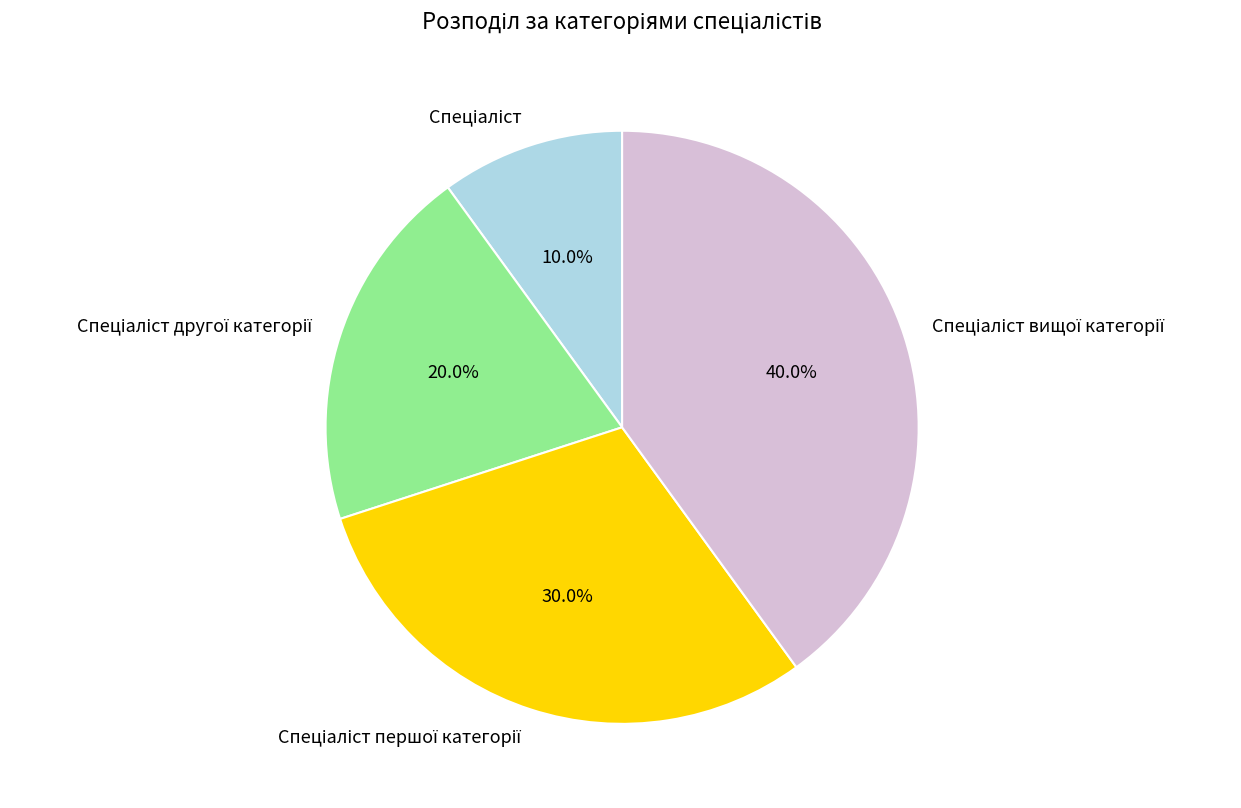

To the nearest percent, what is the difference between the largest and smallest slice percentages?

30%